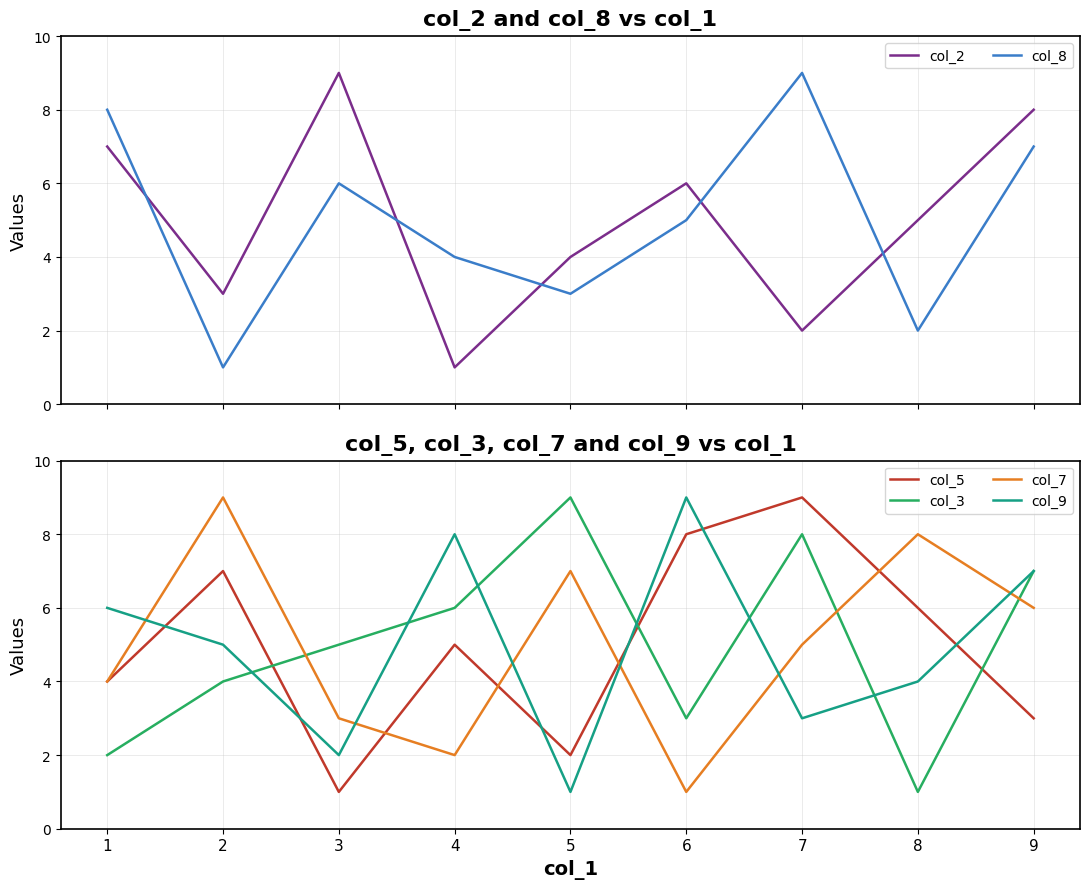

The col_3 series shows 6 at 5. True or false?

False